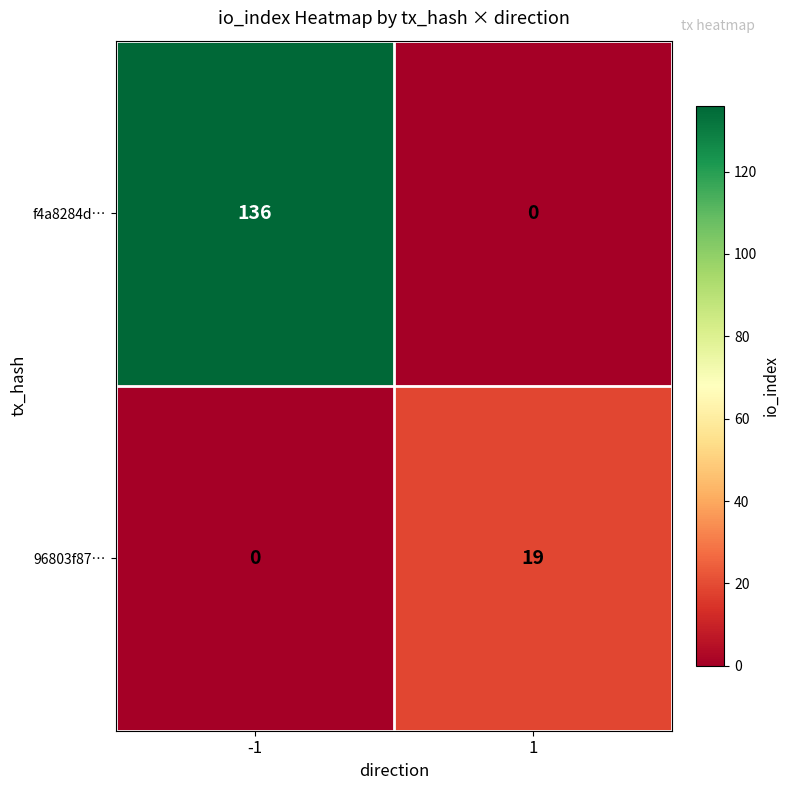

What is the spread (max minus min) of values at 1?

19